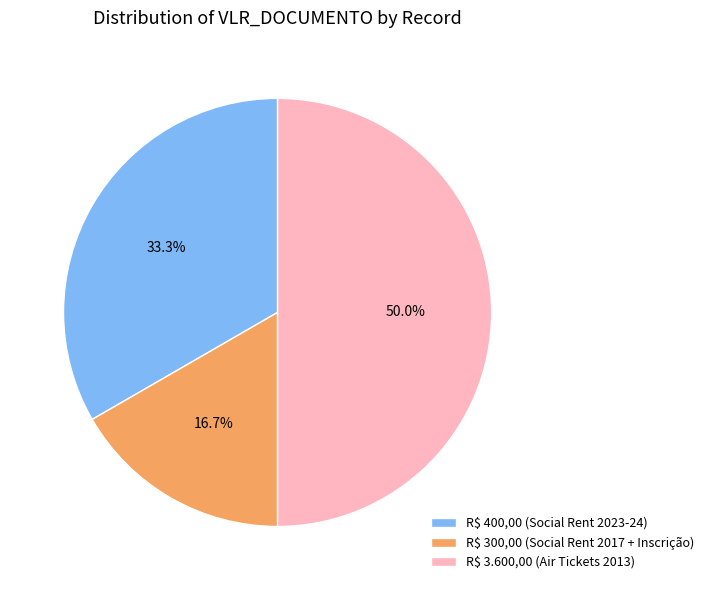

Does R$ 300,00 (Social Rent 2017 + Inscrição) represent more than half of the total?

No